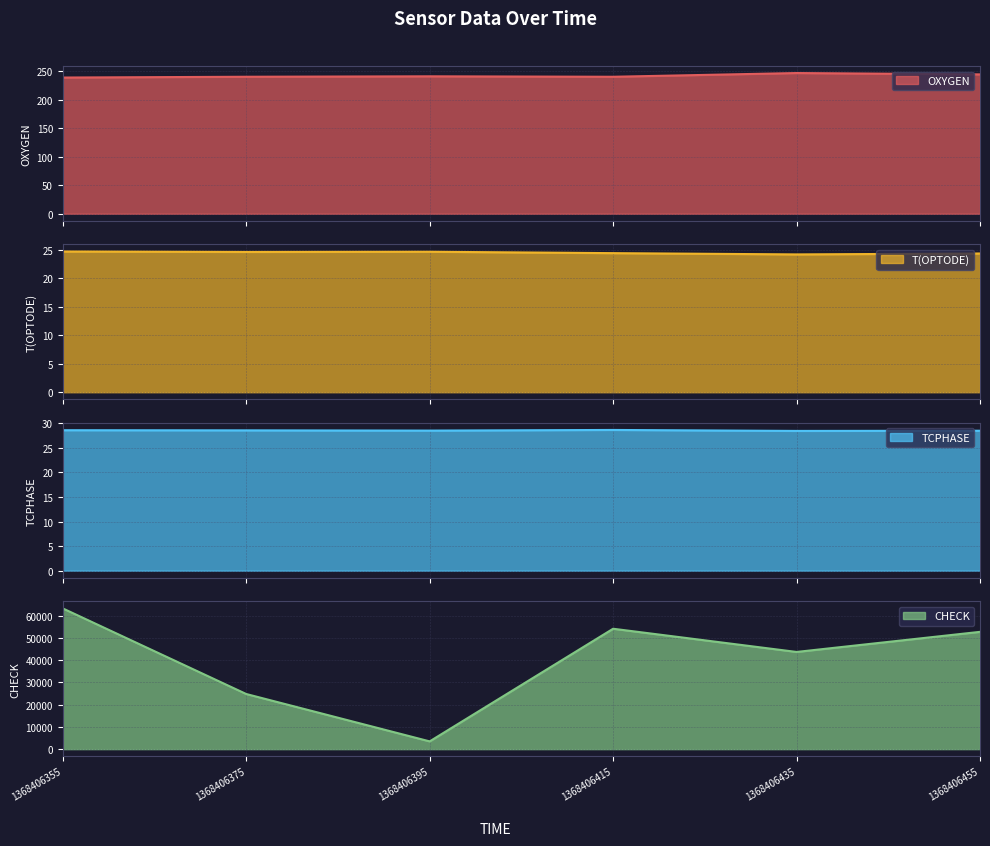

Reading left to right, transcribe all the data shown in this chart.

OXYGEN: 239.2	240.6	241.3	240.6	247.1	244.7
T(OPTODE): 24.7	24.7	24.7	24.5	24.2	24.4
TCPHASE: 28.6	28.5	28.5	28.6	28.4	28.5
CHECK: 63269.0	24789.0	3489.0	54130.0	43696.0	52733.0